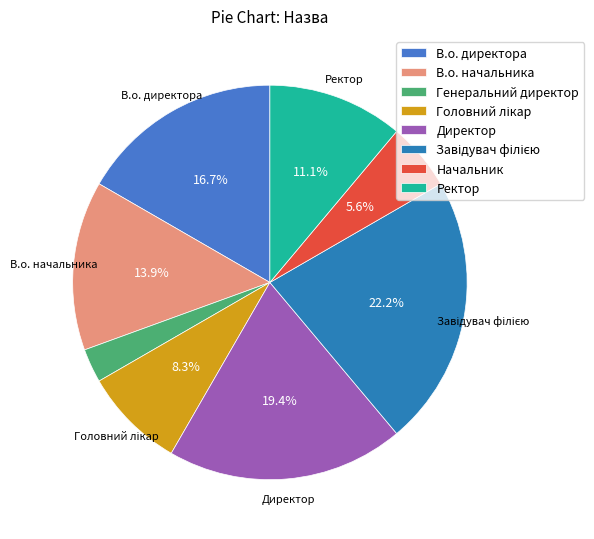

Rank the categories by value from lowest to highest.

Генеральний директор, Начальник, Головний лікар, Ректор, В.о. начальника, В.о. директора, Директор, Завідувач філією